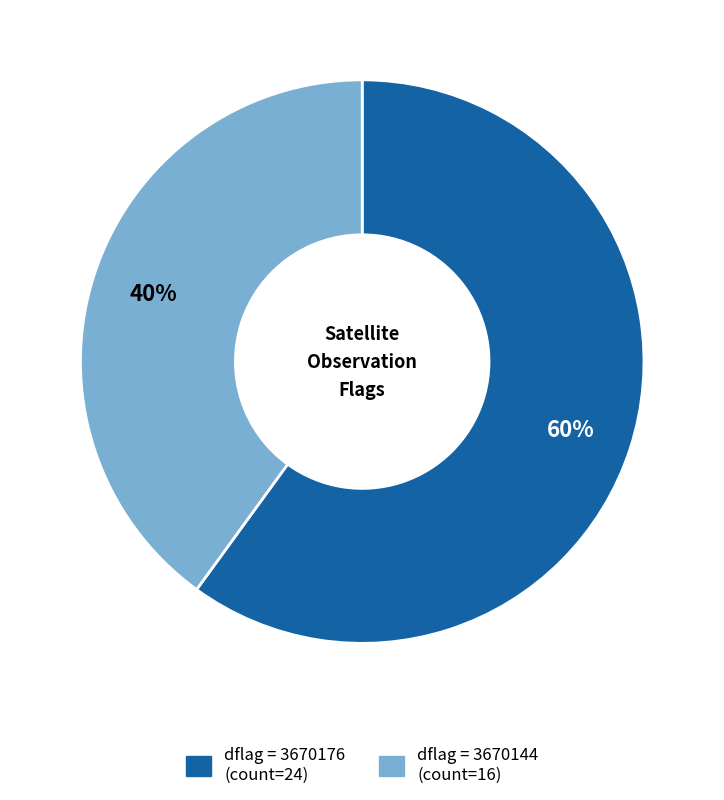

To the nearest percent, what is the difference between the largest and smallest slice percentages?

20%